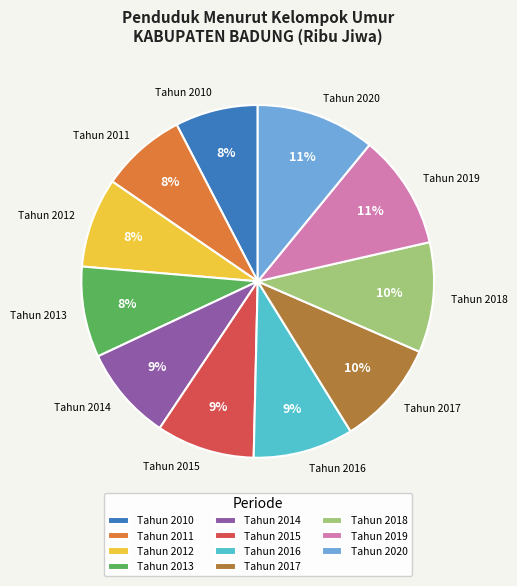

The Tahun 2016 slice represents 1% of the pie. True or false?

False